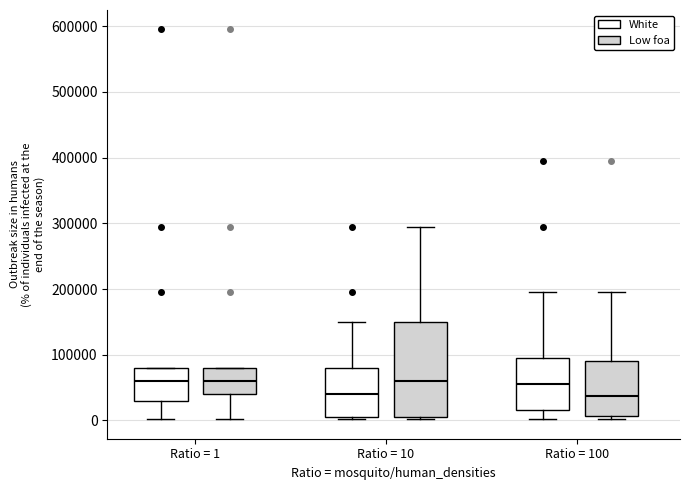

Reading left to right, read every box against the y-axis: the position of its median line, the range the box covers, and the ends of its whiskers. The values are not printed on the chart, so give them approximately, as read against the axis.

Ratio = 1 (White): median 60000, box 30000 to 80000, whiskers 0 to 80000
Ratio = 1 (Low foa): median 60000, box 40000 to 80000, whiskers 0 to 80000
Ratio = 10 (White): median 40000, box 0 to 80000, whiskers 0 to 150000
Ratio = 10 (Low foa): median 60000, box 0 to 150000, whiskers 0 to 290000
Ratio = 100 (White): median 50000, box 20000 to 90000, whiskers 0 to 190000
Ratio = 100 (Low foa): median 40000, box 10000 to 90000, whiskers 0 to 190000